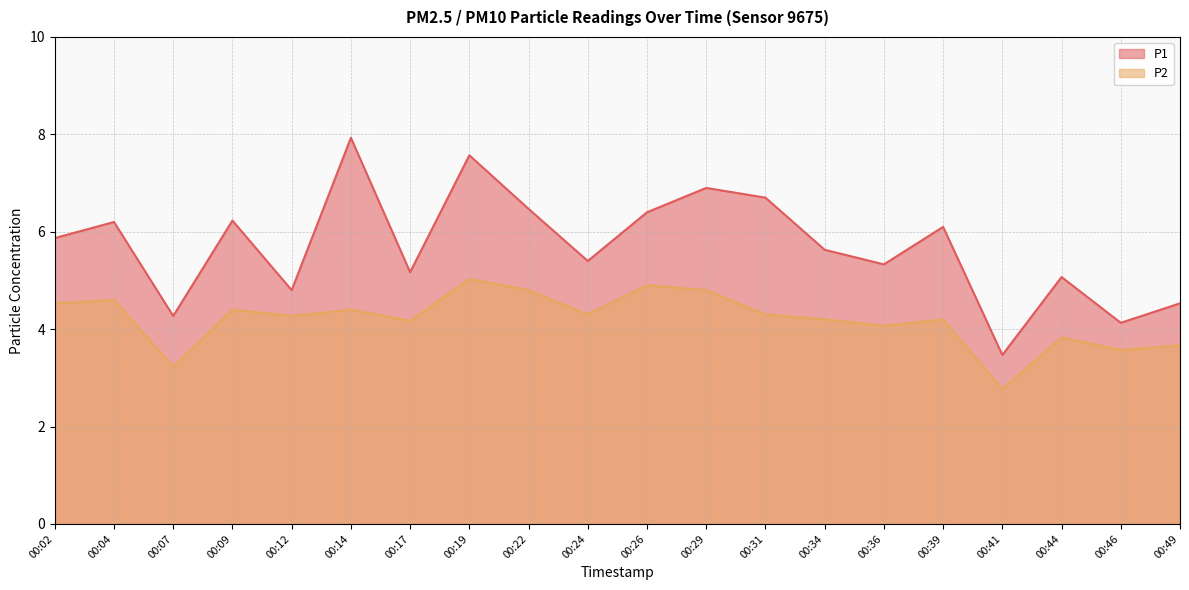

True or false: P2 has more than 1 points higher than both neighbors.

True